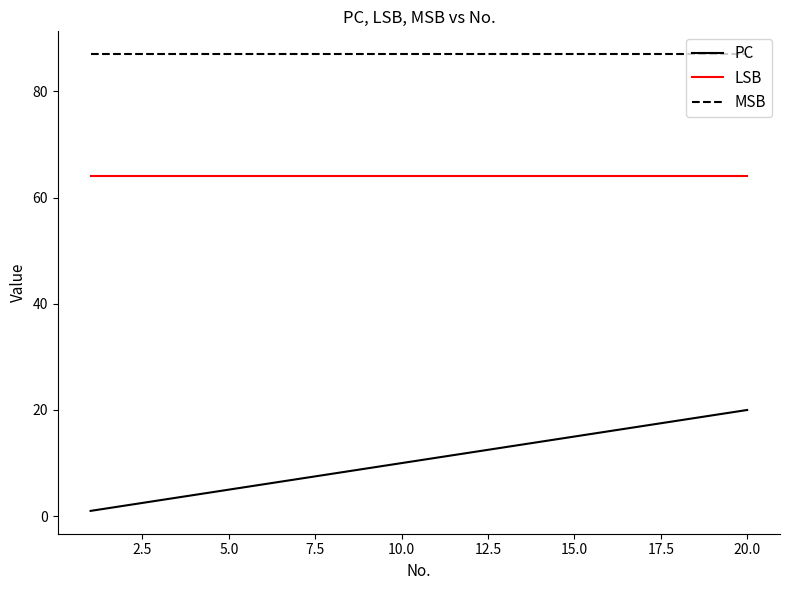

How many distinct data groups are displayed?

3